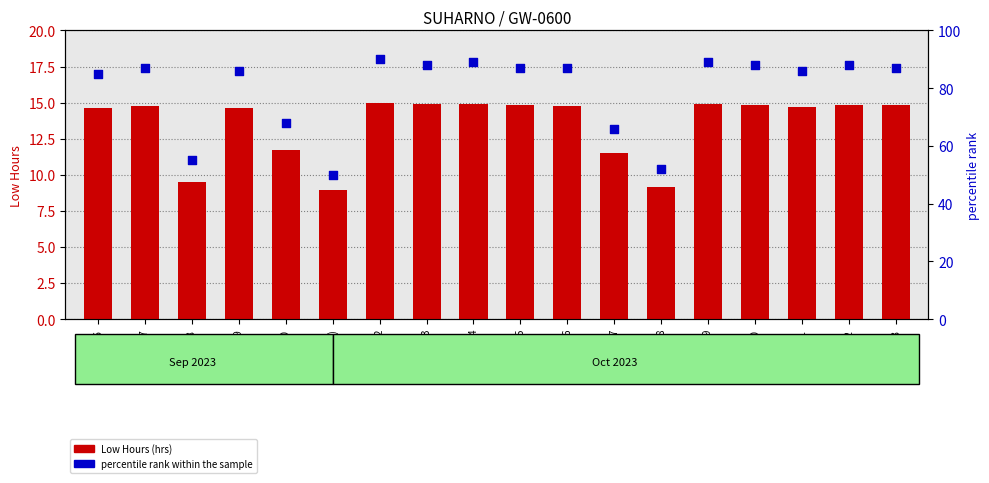

What are all the series names shown in the legend?

Low Hours, percentile rank within the sample